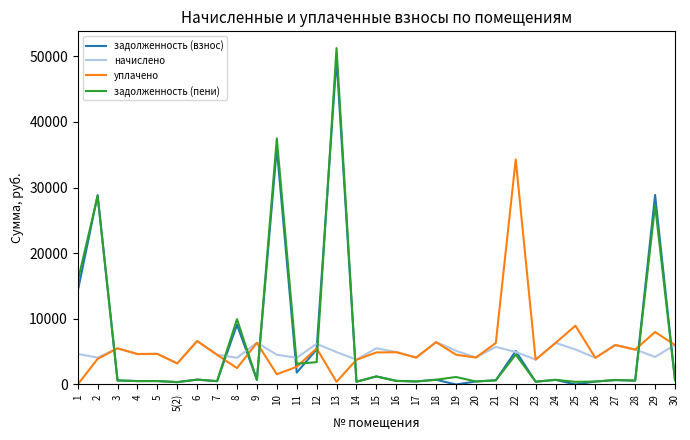

What is the difference between the уплачено values at 29 and 20?

3903.0